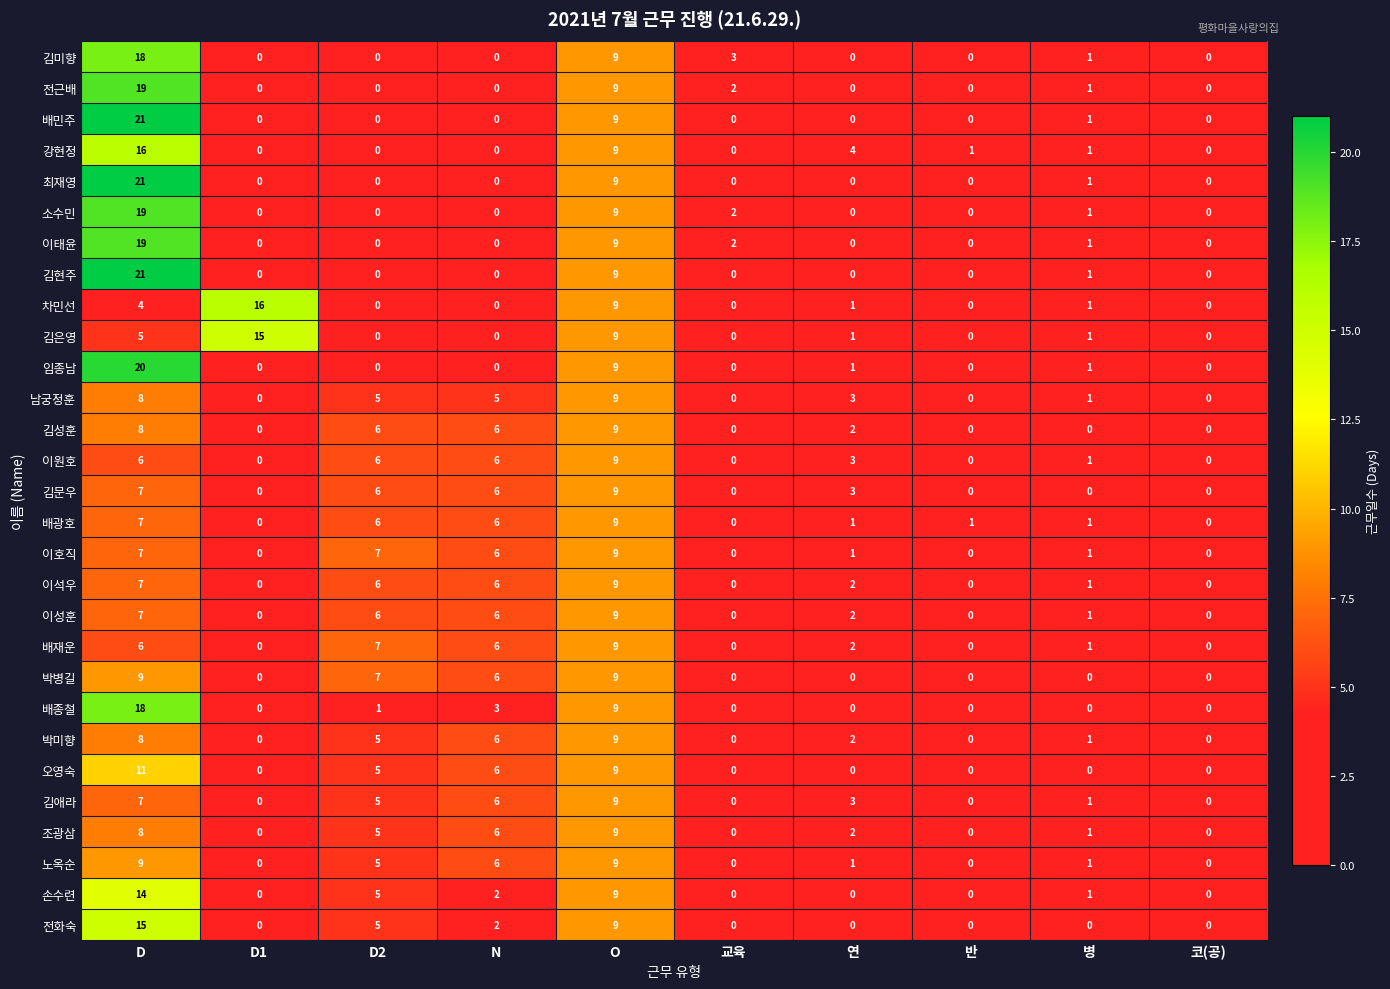

How many 전화숙 values are between 0 and 5?

8